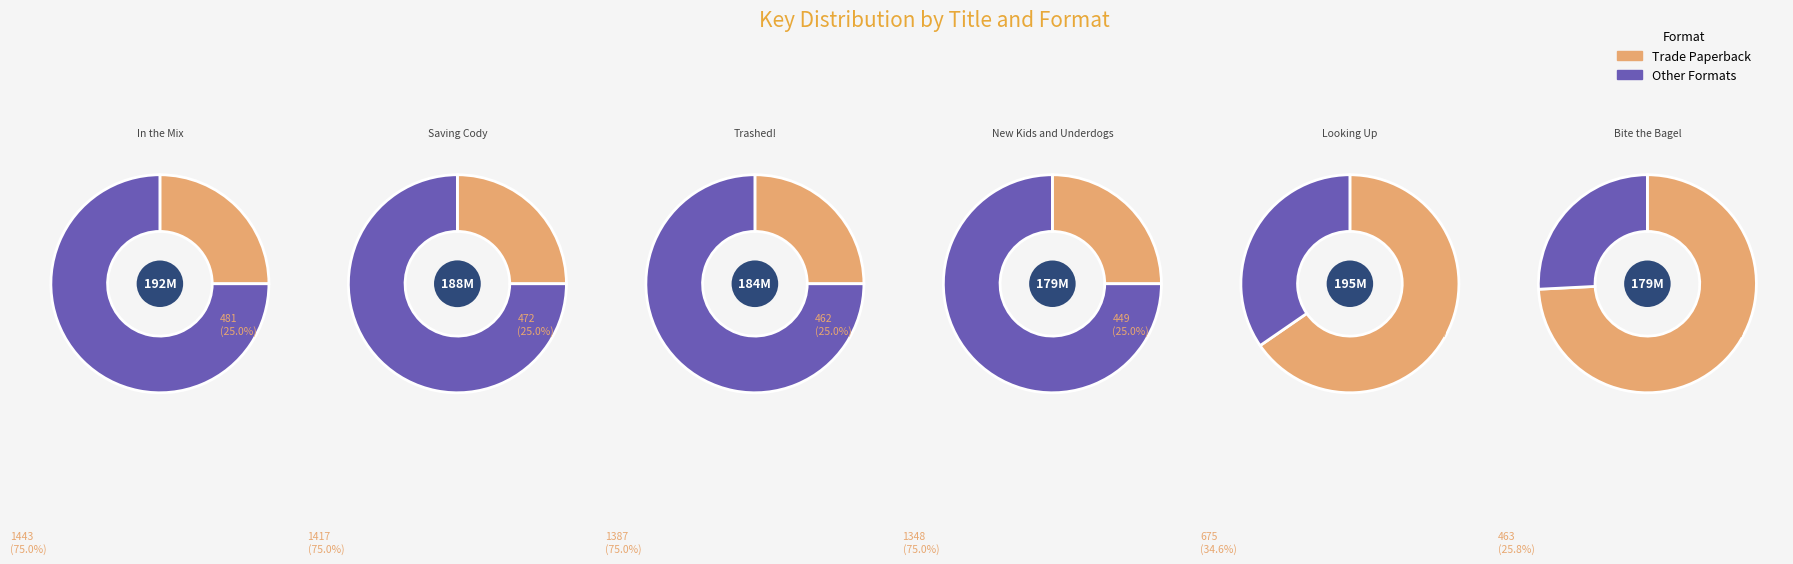

What percentage is the Saving Cody slice, to the nearest percent?

17%